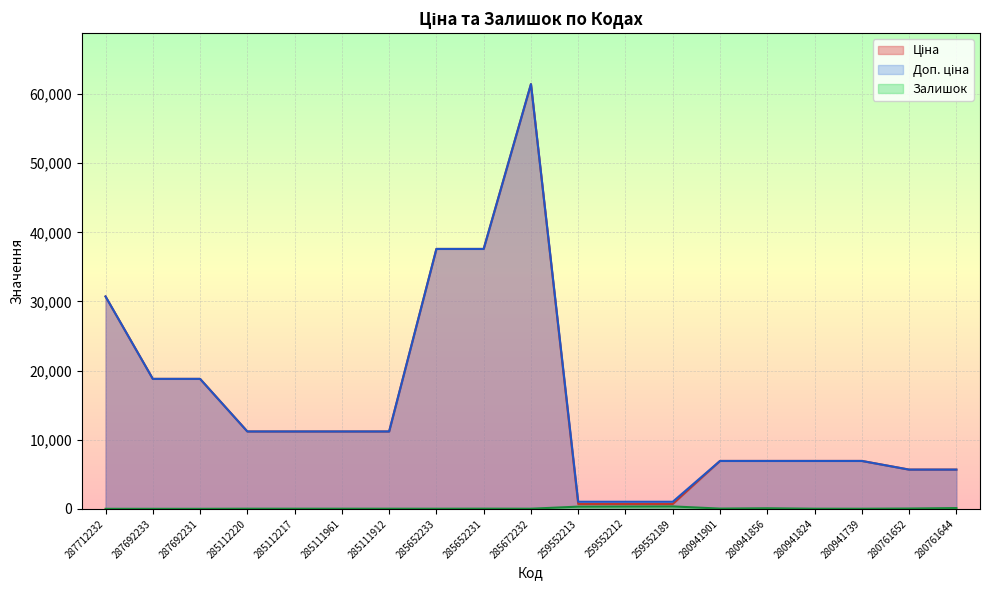

Is it true that Доп. ціна equals 6925.7 at 280941901?

True